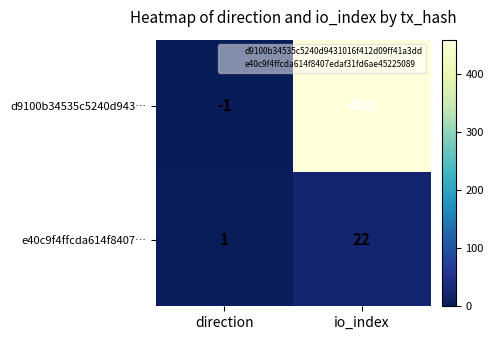

At how many categories does at least one series exceed 213?

1